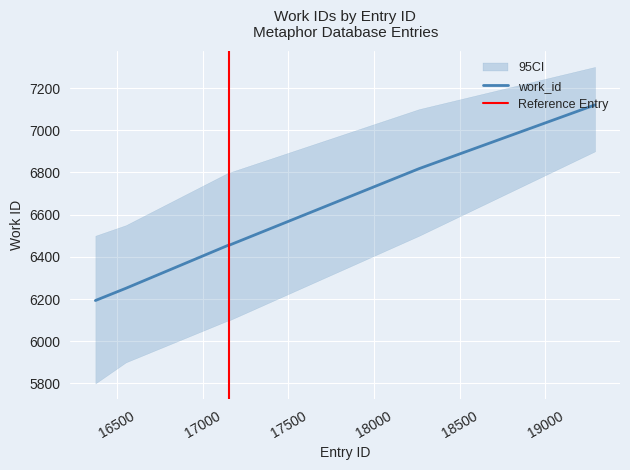

Which label corresponds to the largest value in the chart?

19291